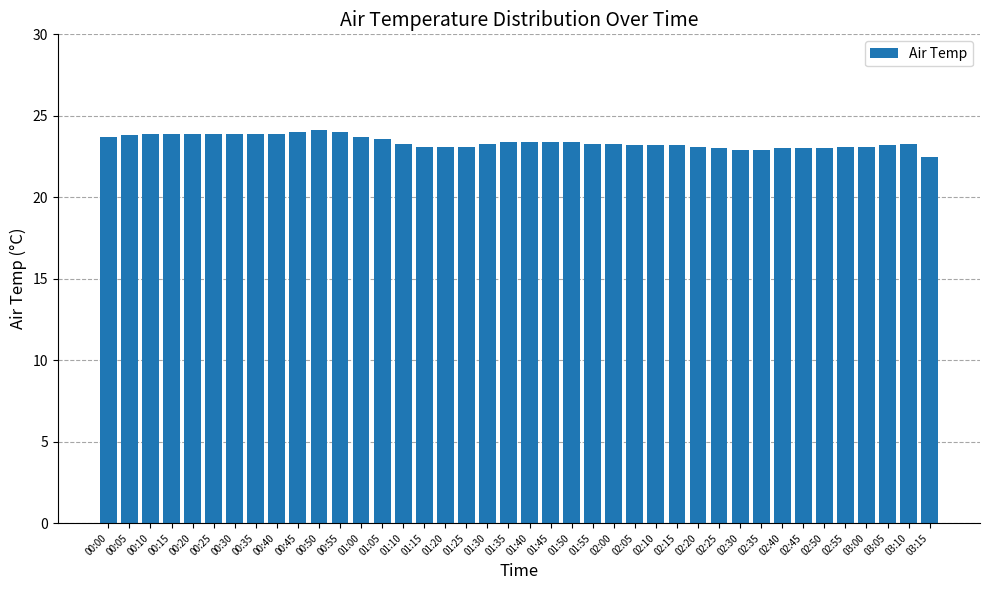

What is the change in value from 01:35 to 03:05?

-0.2